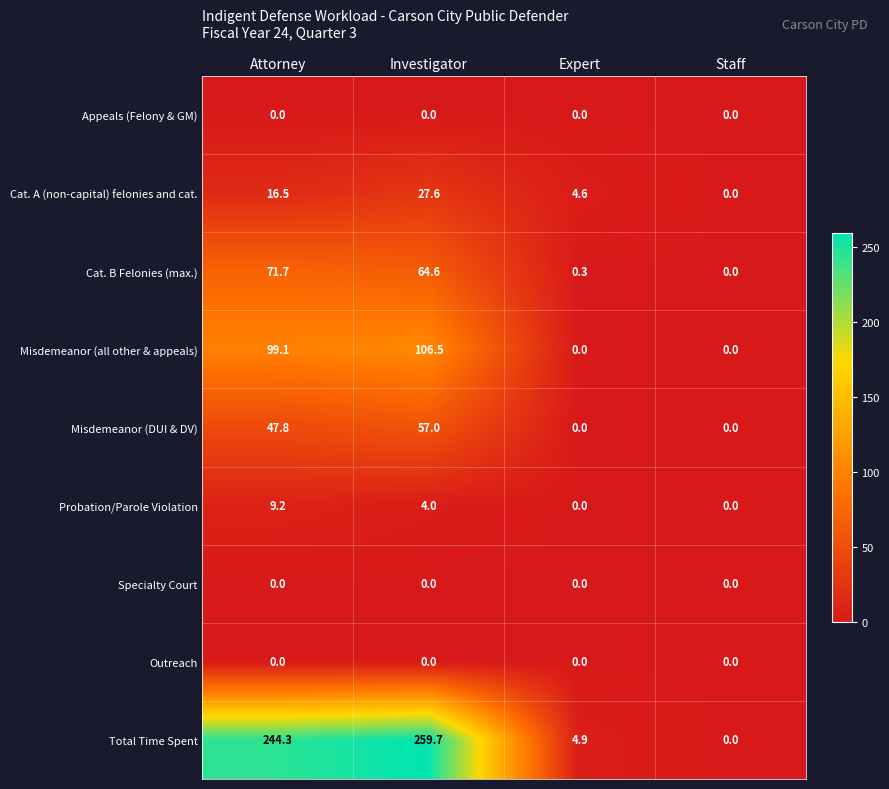

At which category is the sum across all series the highest?

Investigator